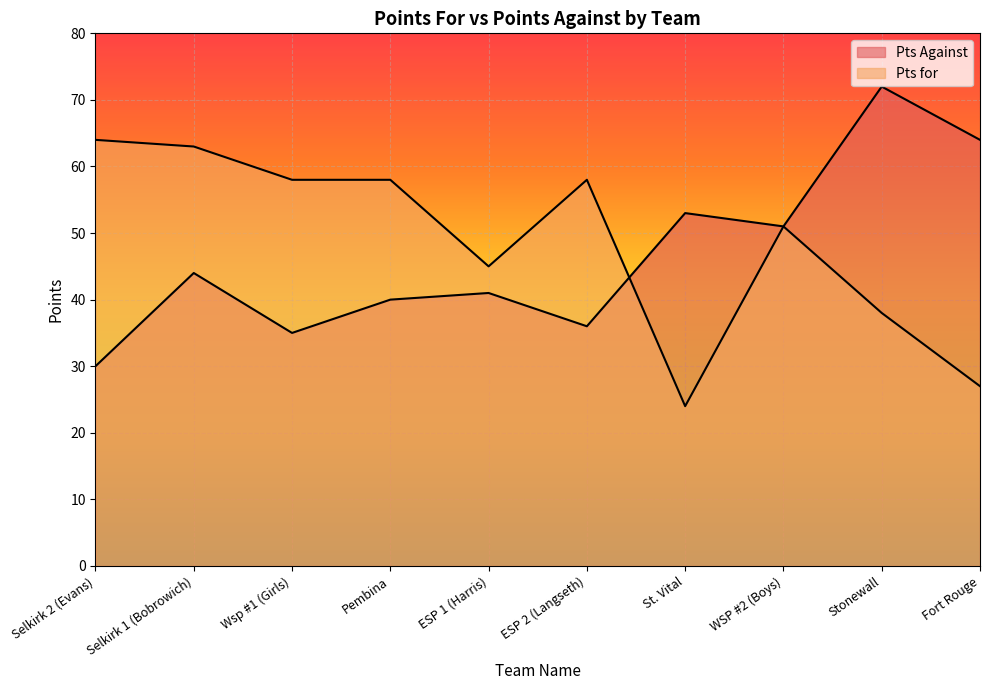

The value of Pts for at St. Vital is 14. True or false?

False